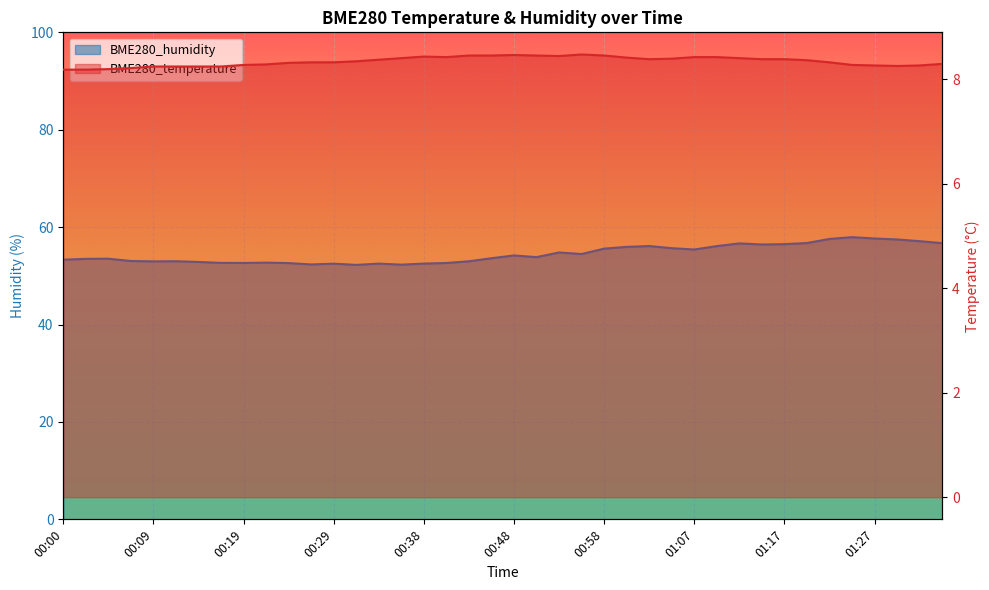

Reading right to left, extract all data points from this chart.

BME280_temperature: 8.3	8.3	8.2	8.3	8.3	8.3	8.4	8.4	8.4	8.4	8.4	8.4	8.4	8.4	8.4	8.4	8.5	8.4	8.4	8.5	8.4	8.4	8.4	8.4	8.4	8.4	8.3	8.3	8.3	8.3	8.3	8.3	8.2	8.2	8.2	8.2	8.2	8.2	8.2	8.2
BME280_humidity: 56.7	57.1	57.5	57.7	57.9	57.6	56.7	56.5	56.4	56.7	56.1	55.4	55.7	56.1	56.0	55.6	54.5	54.8	53.8	54.2	53.6	53.0	52.6	52.5	52.3	52.5	52.2	52.5	52.3	52.6	52.7	52.6	52.7	52.9	53.0	53.0	53.0	53.5	53.5	53.3